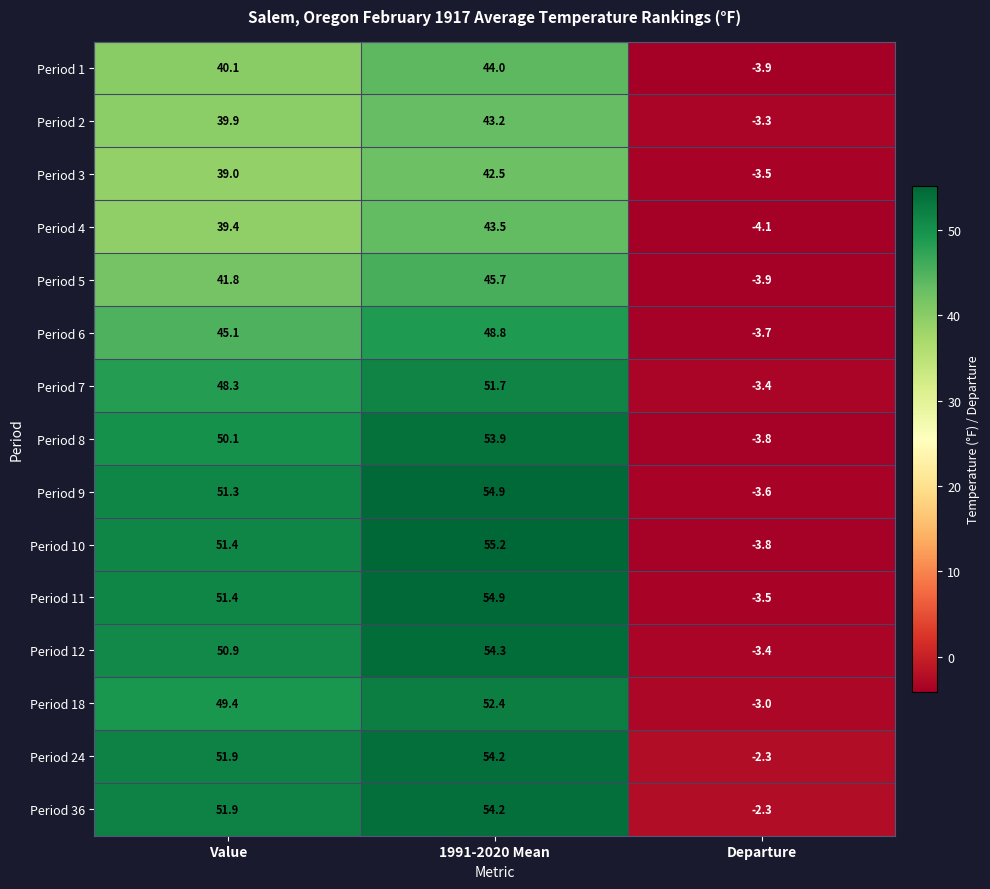

Which series changed the most between Value and 1991-2020 Mean?

Period 4